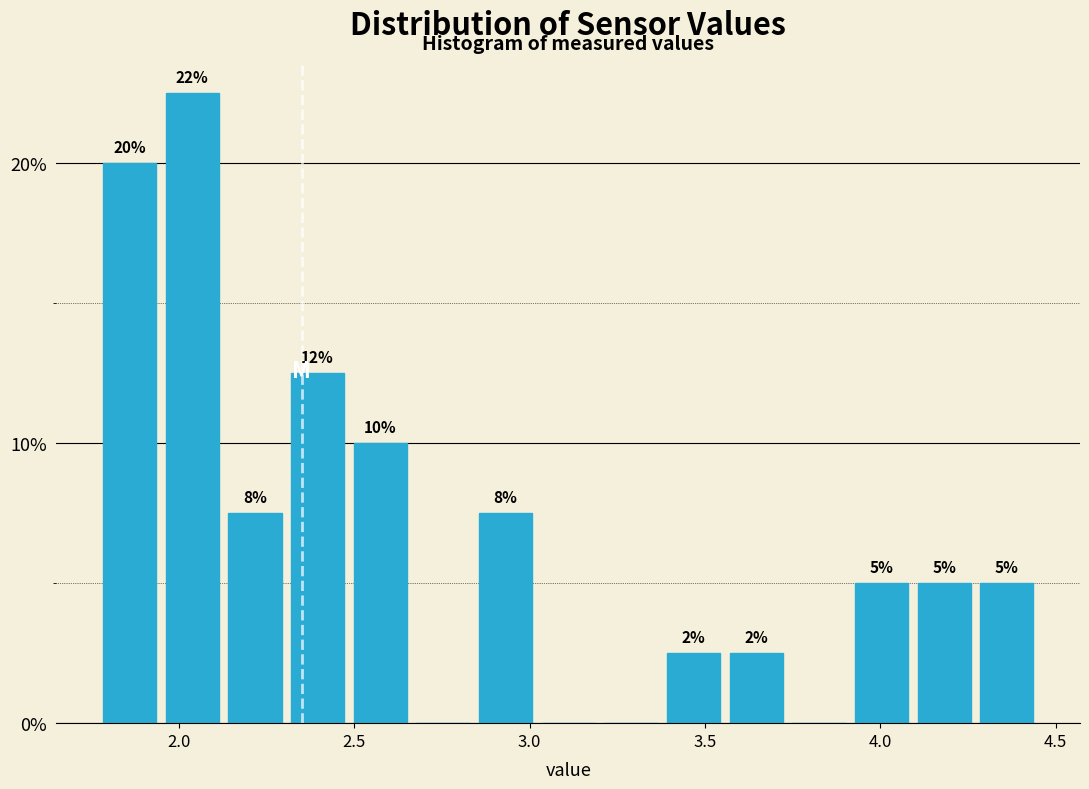

Around what value on the x-axis is the tallest bar? Give the approximate position of its centre, as read against the axis.

2.05